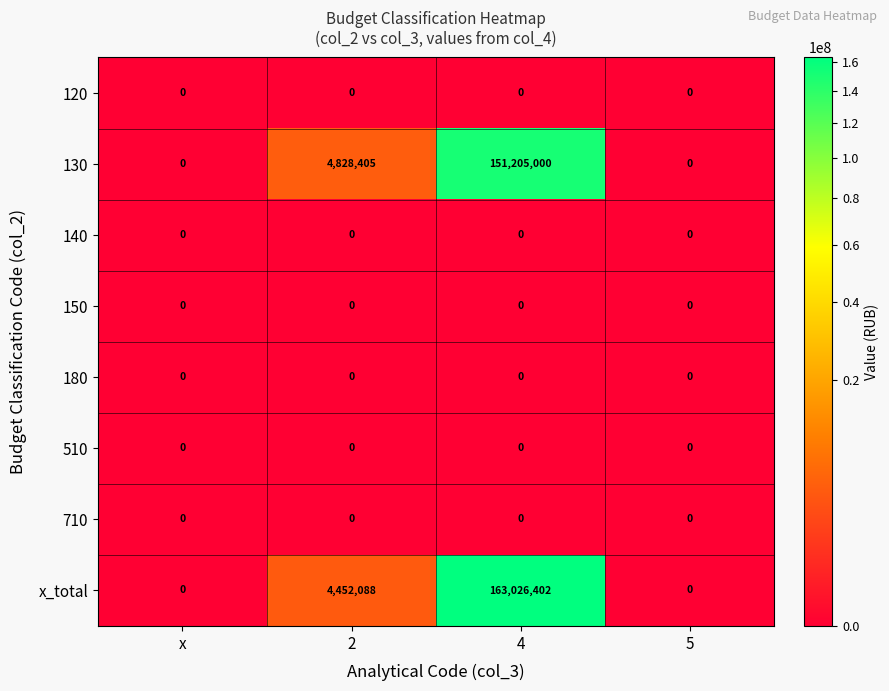

The 140 series shows 0 at x. True or false?

True